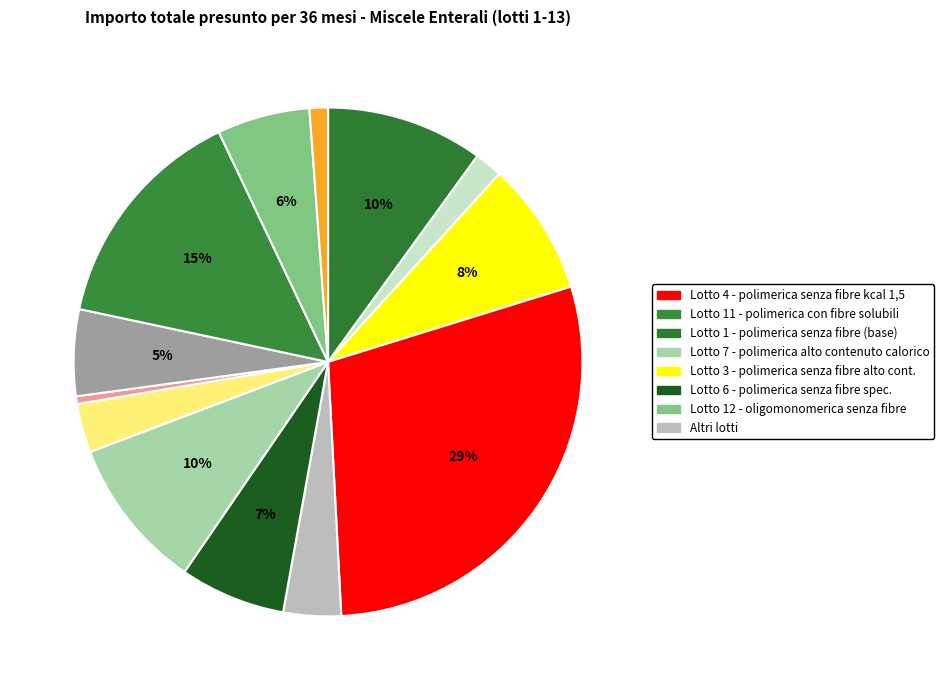

How many slices are in this pie chart?

13